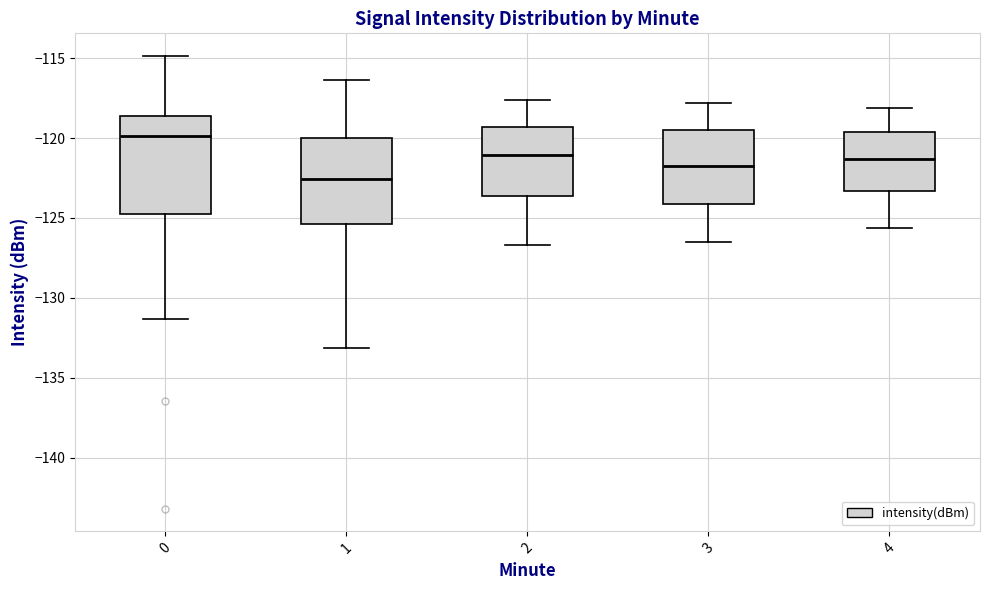

Which box has the highest median line?

0